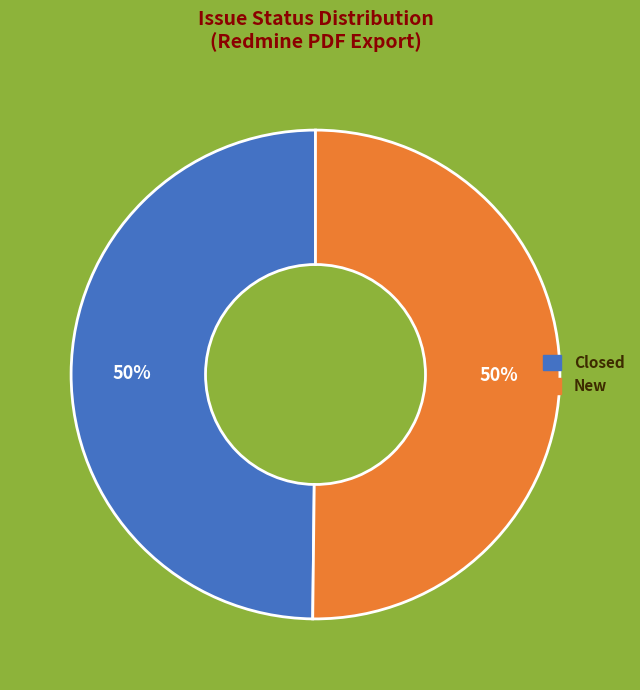

Count the number of slices in the pie.

2